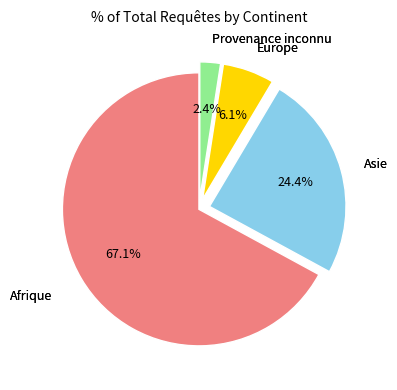

What is the ratio of the value at Afrique to the value at Europe?

11.0